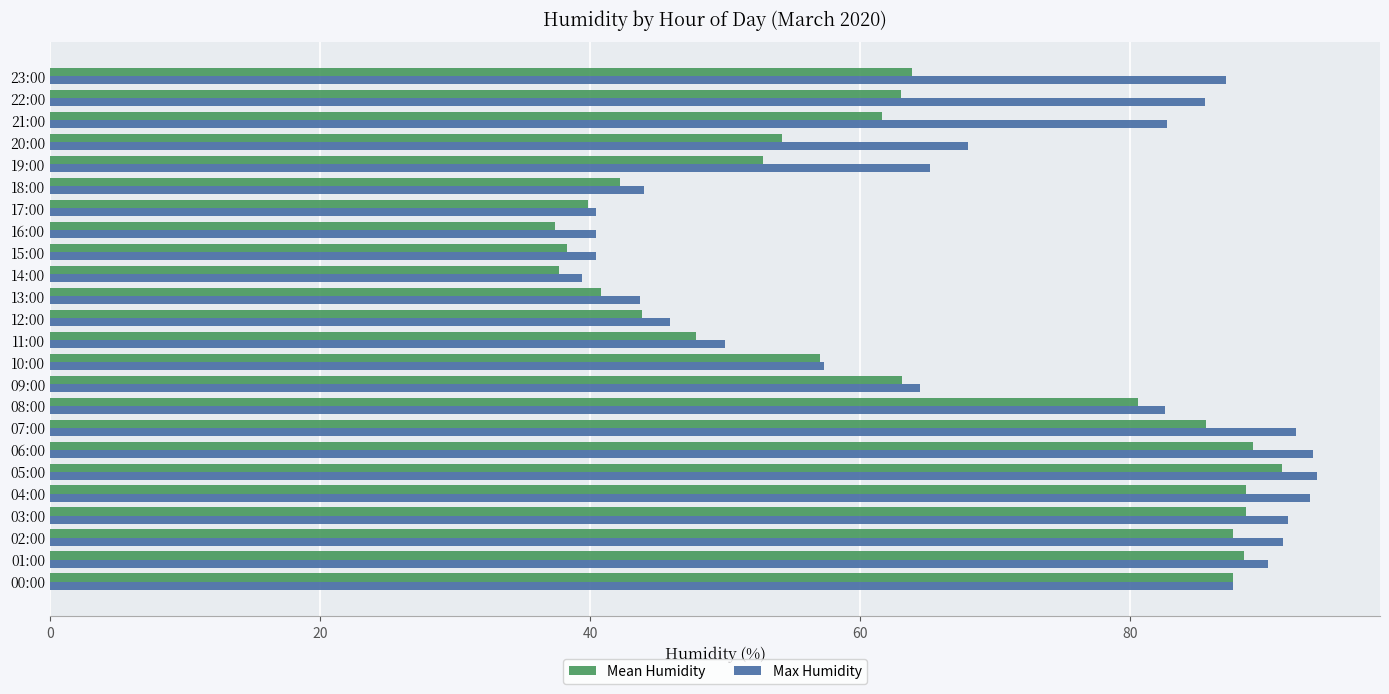

Which series has the largest total across all categories?

Max Humidity